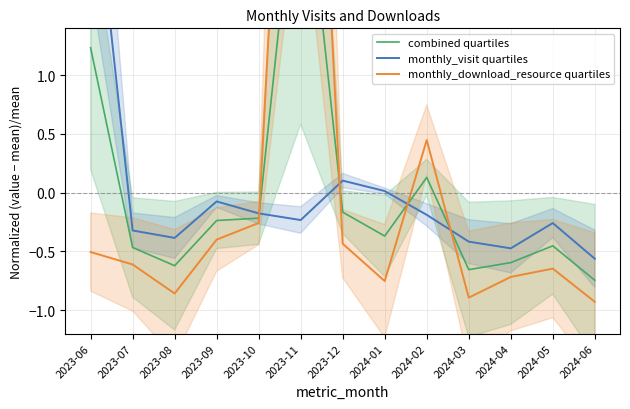

In combined quartiles, how many points are lower than both neighbors (excluding endpoints)?

3